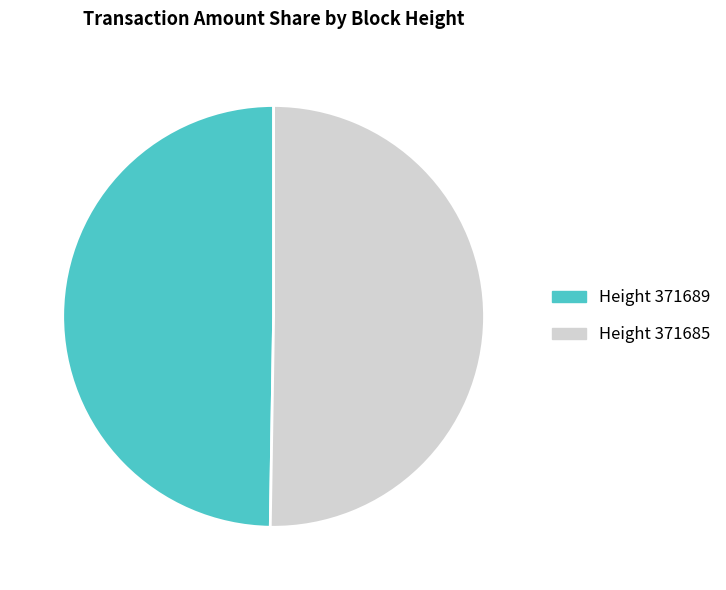

How many slices are in this pie chart?

2